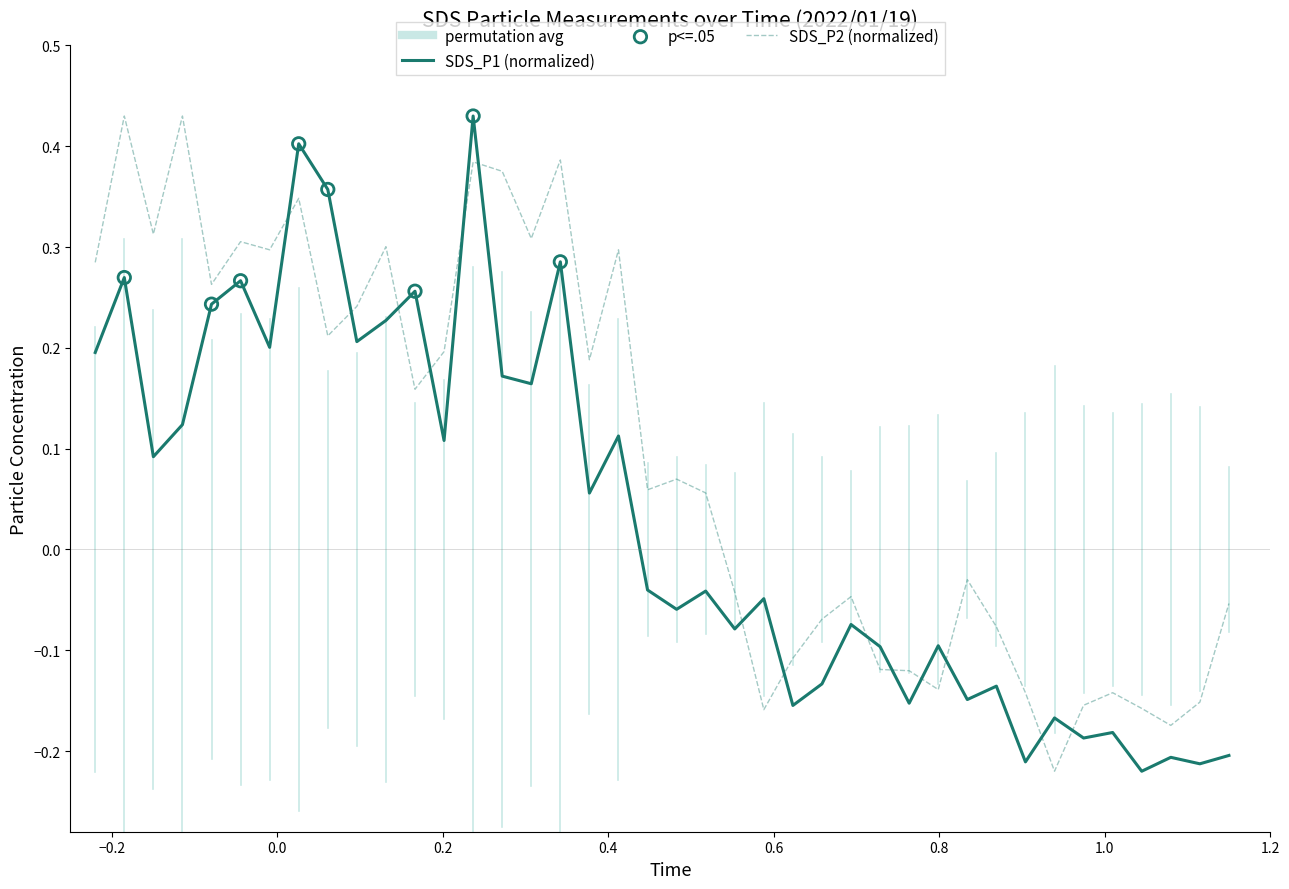

How many times do SDS_P1 (normalized) and SDS_P2 (normalized) cross each other?

14